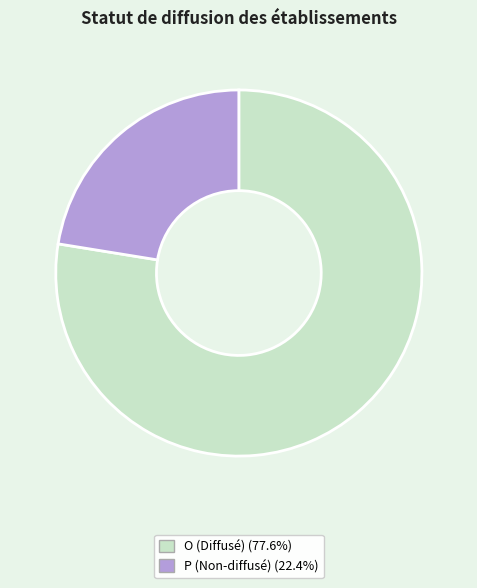

Which category has the biggest portion of the pie?

O